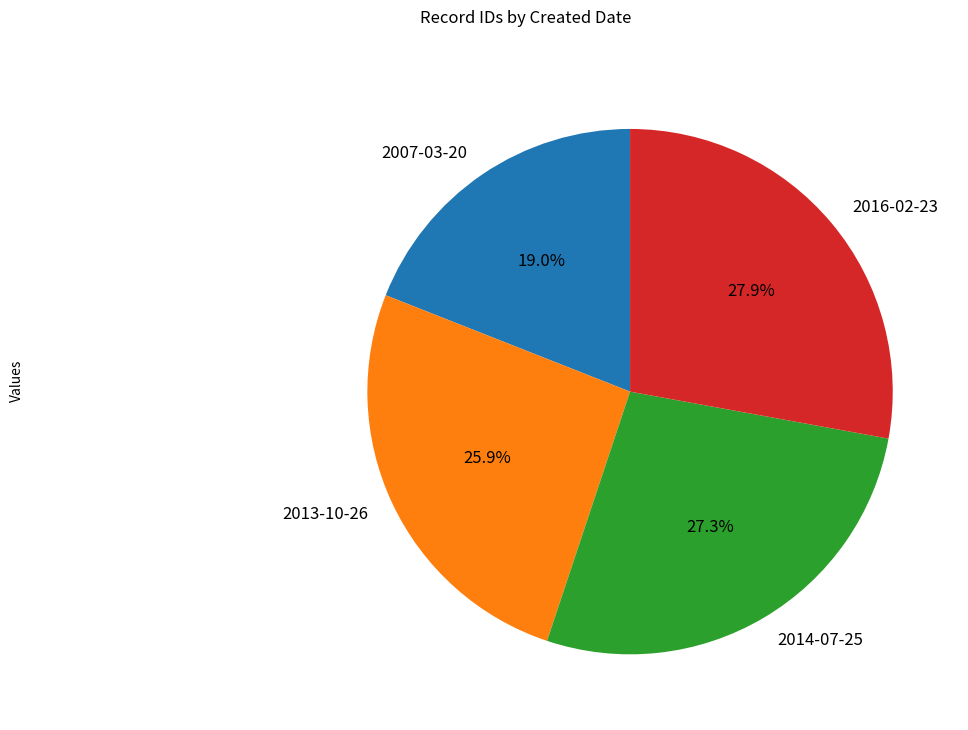

Rank the categories by value from lowest to highest.

2007-03-20, 2013-10-26, 2014-07-25, 2016-02-23